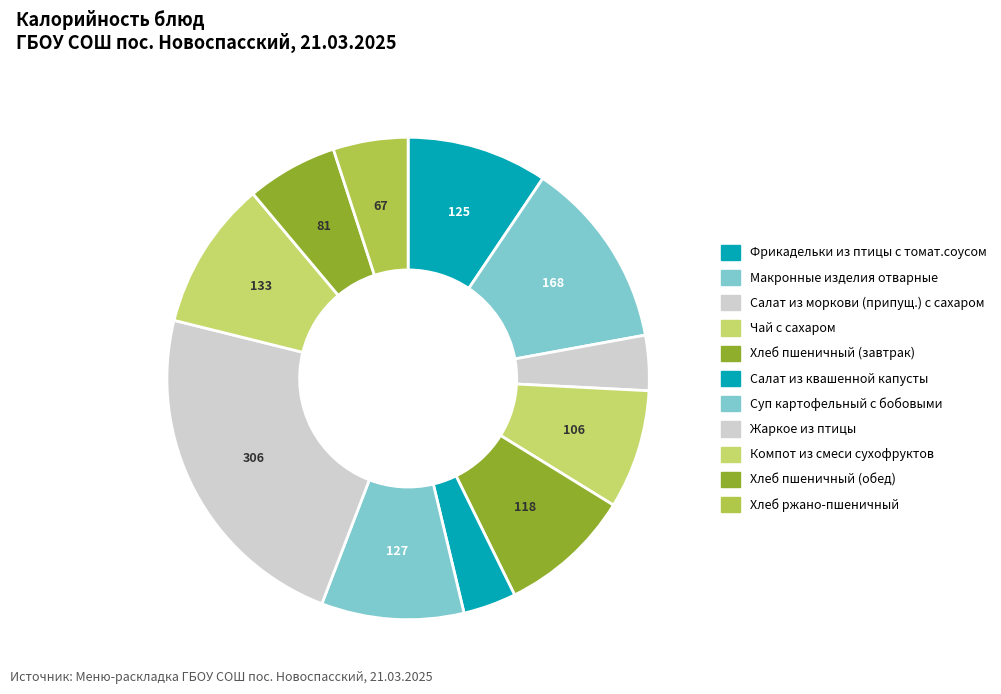

To the nearest percent, what is the difference between the largest and smallest slice percentages?

20%